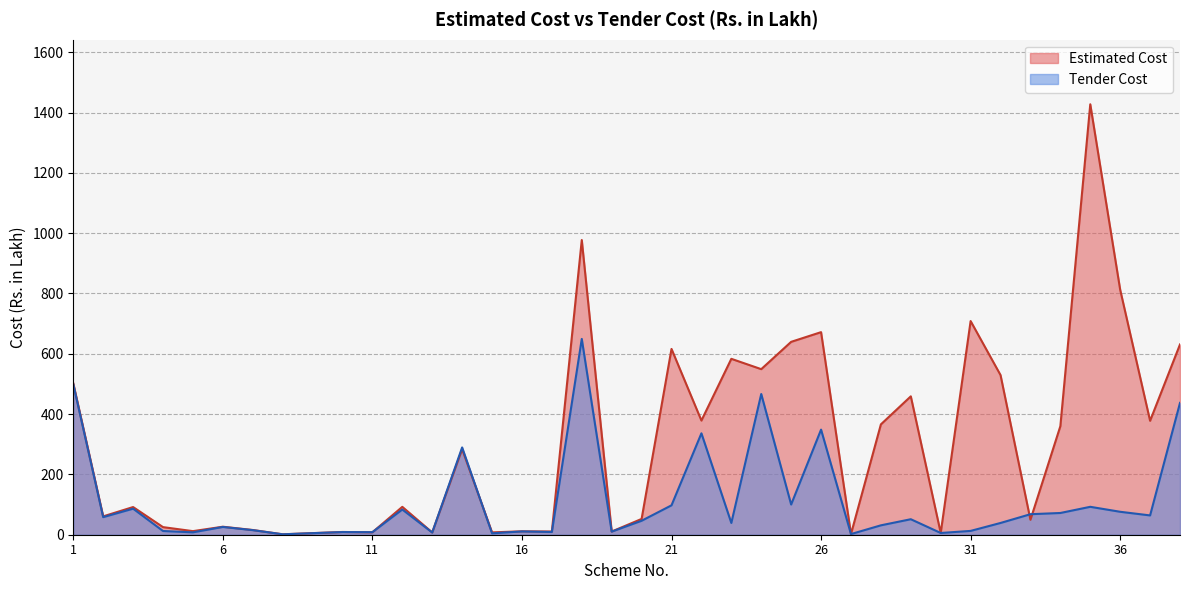

What are all the series names shown in the legend?

Estimated Cost, Tender Cost